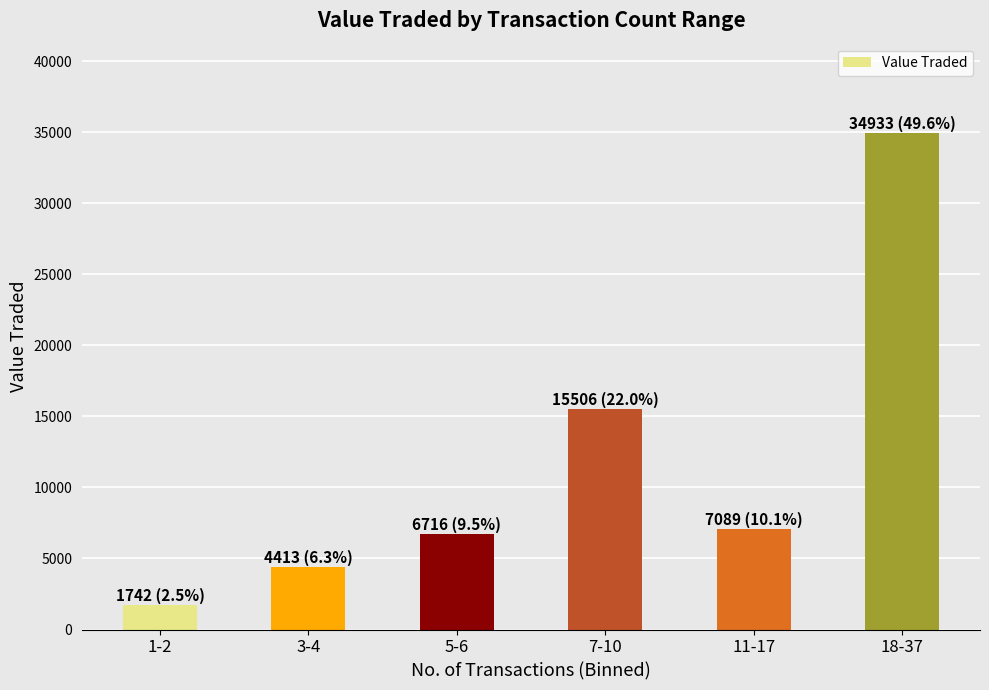

What is the smallest value displayed?

1742